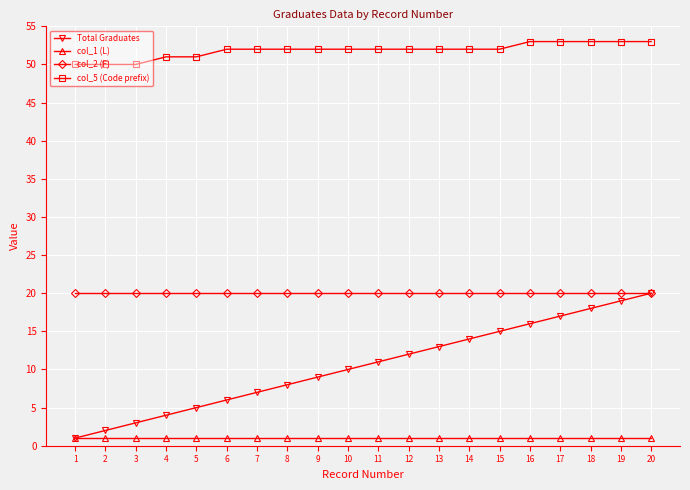

Is the value of col_1 (L) at 9 greater than the value of col_2 (F) at 14?

No